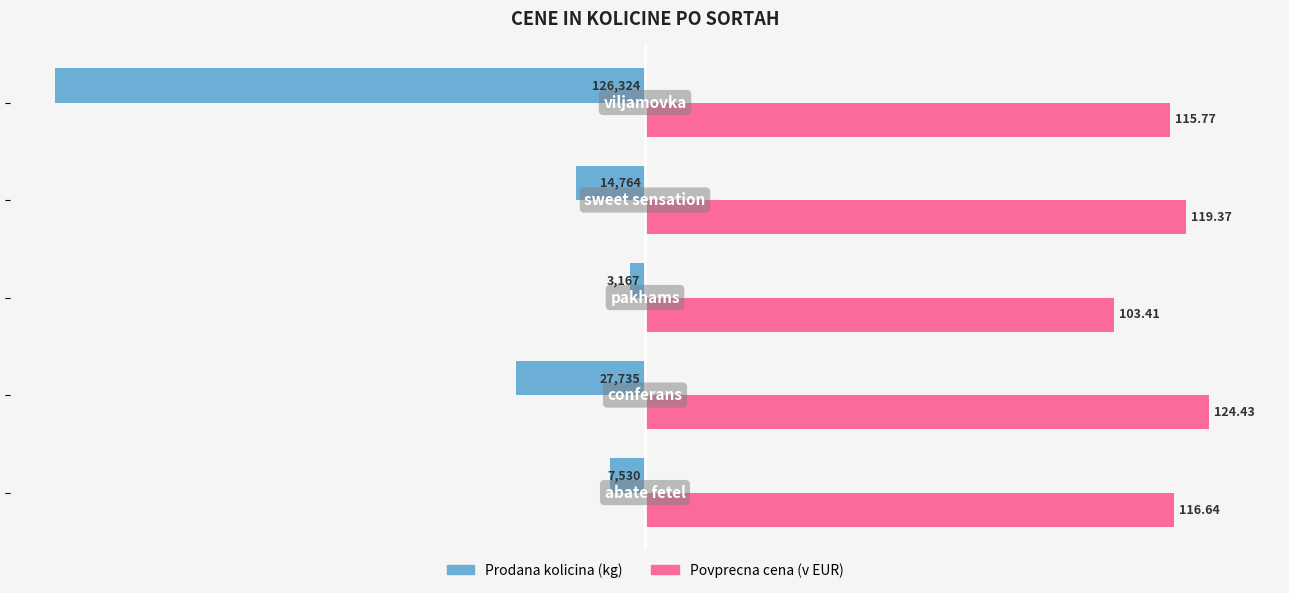

At how many categories does at least one series exceed 5?

5